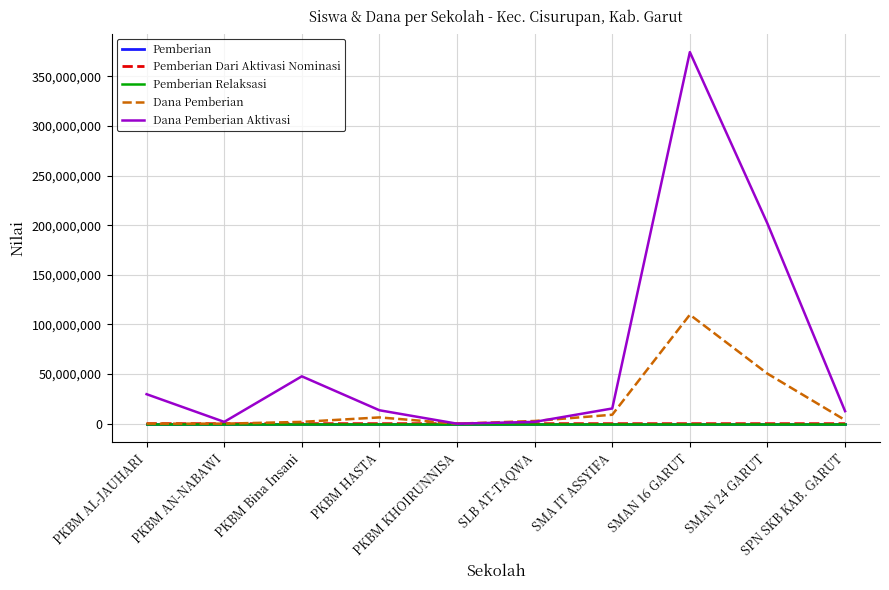

What is the spread (max minus min) of values at PKBM AN-NABAWI?

1800000